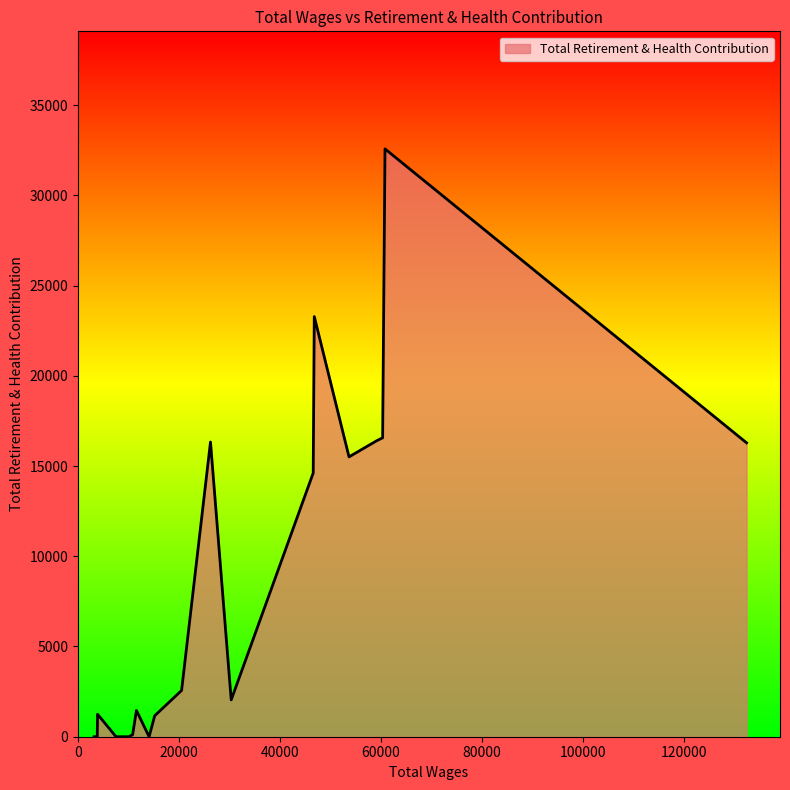

How many lines are shown in the chart?

1